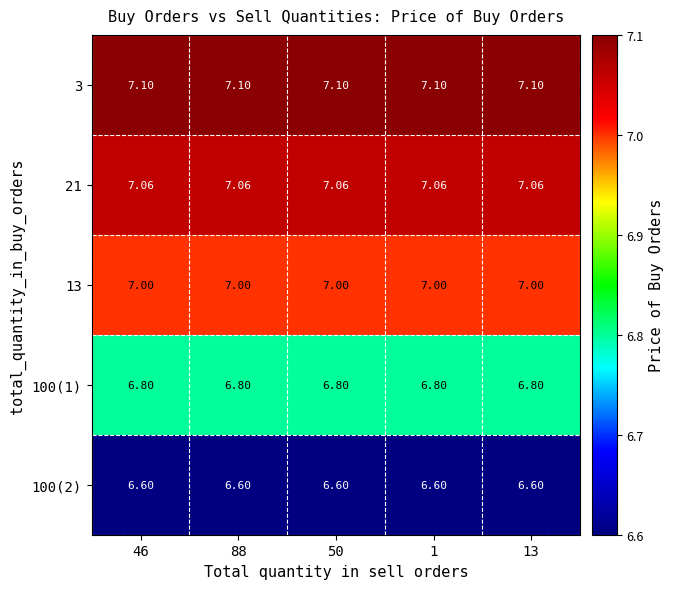

What is the spread (max minus min) of values at 88?

0.5